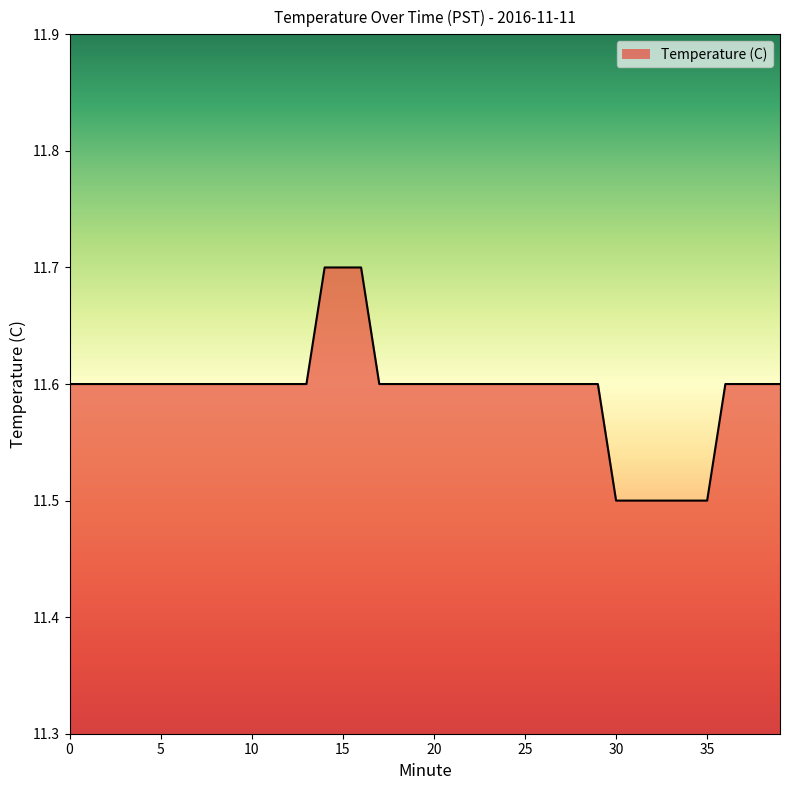

What is the minimum value shown in the chart?

11.5